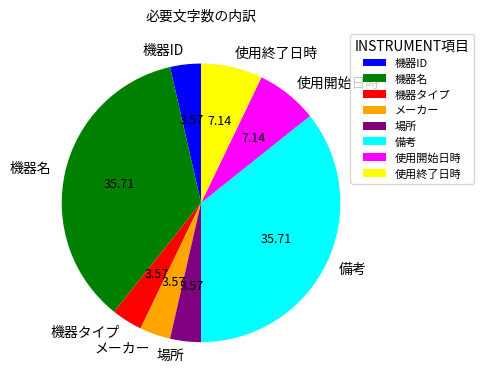

How many segments does this pie chart have?

8